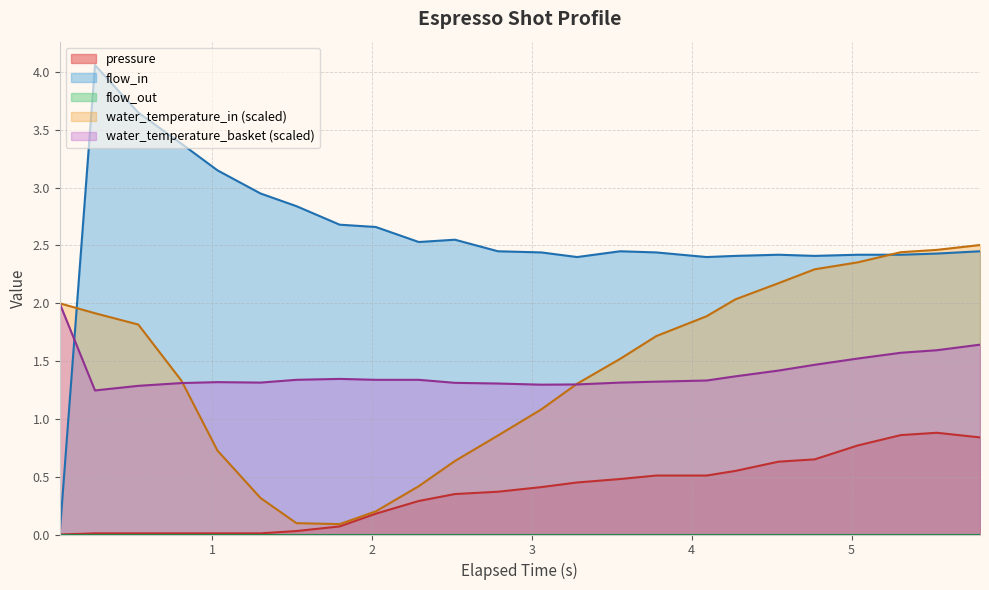

Which series has the widest spread of values?

flow_in